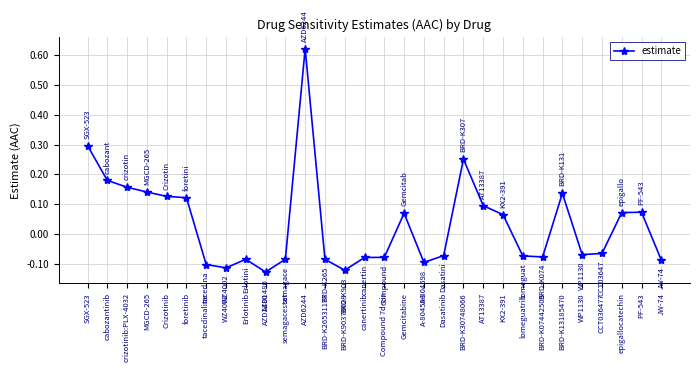

Which has a higher value, cabozantinib or AT13387?

cabozantinib